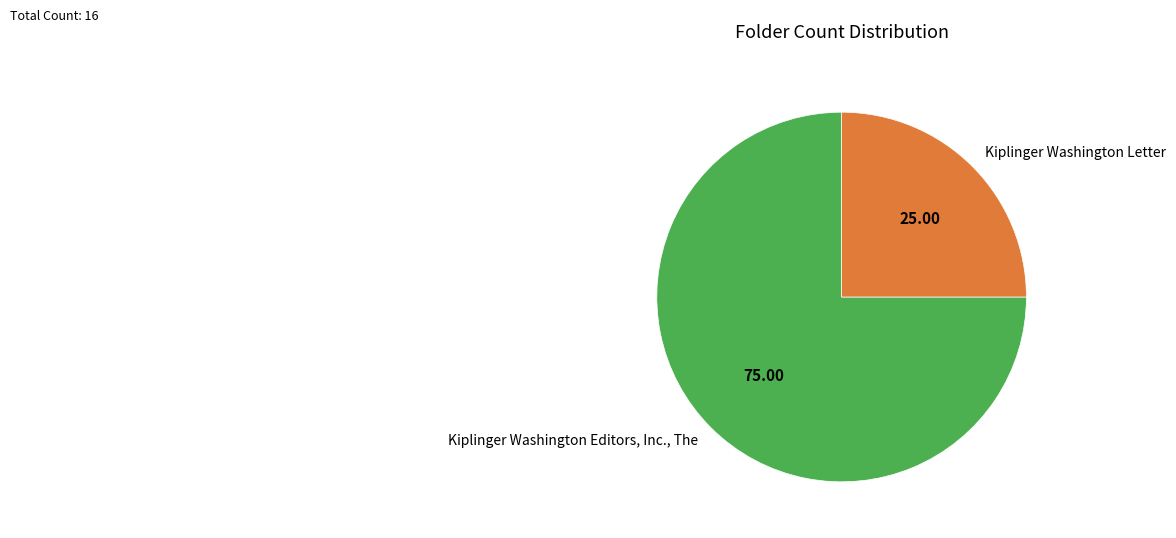

Rank the categories by value from highest to lowest.

Kiplinger Washington Editors, Inc., The, Kiplinger Washington Letter